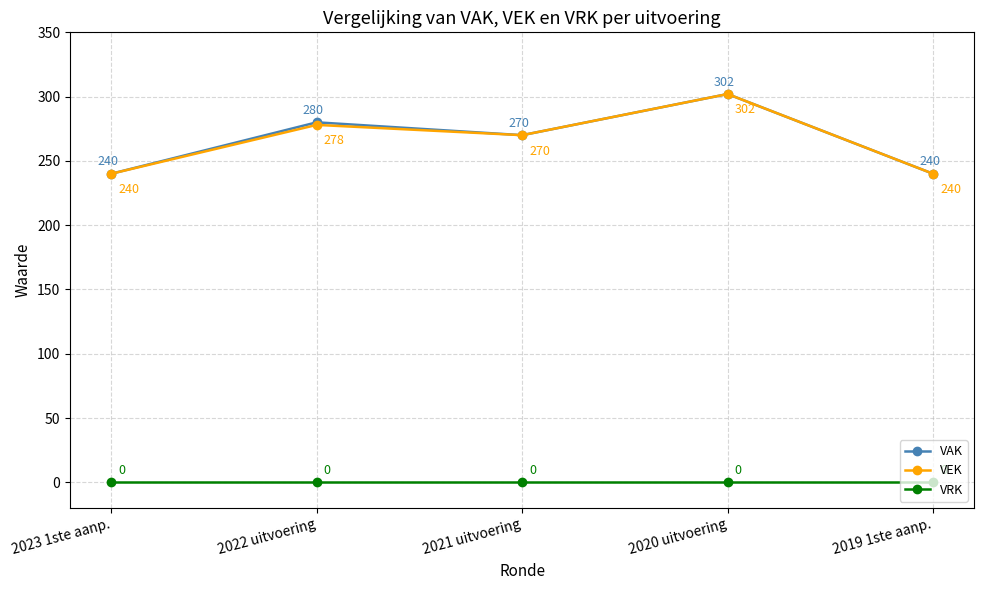

What is the average value of the VEK series?

266